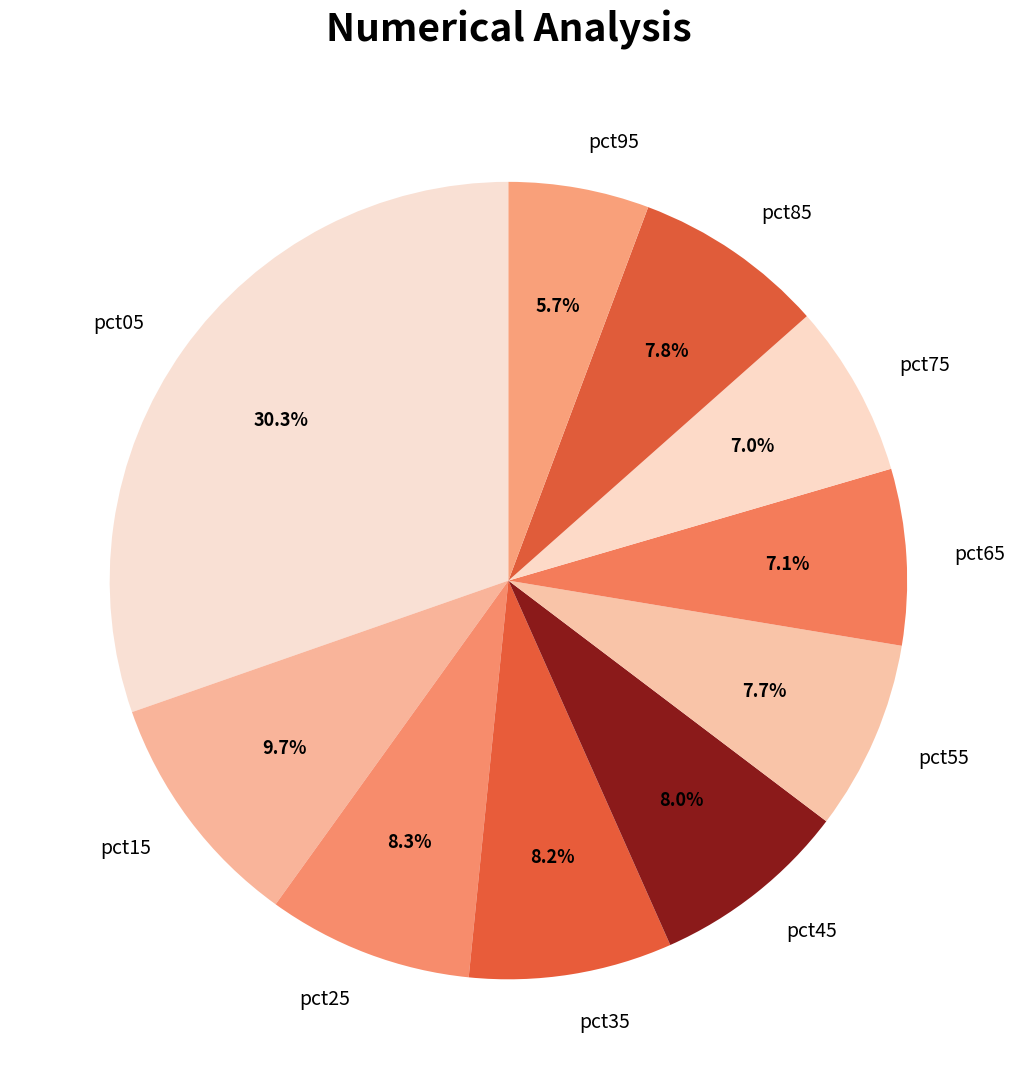

What percentage is the pct65 slice, to the nearest percent?

7%